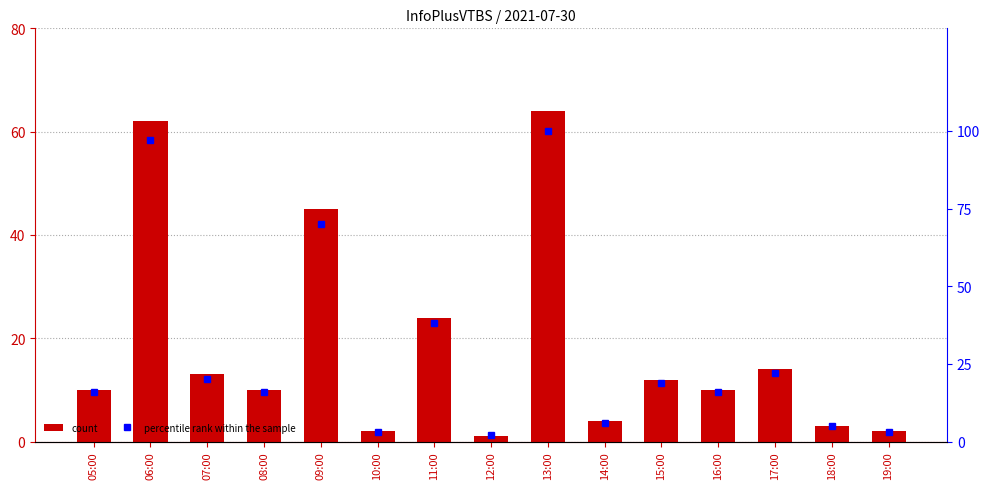

Between 05:00 and 11:00, which is larger?

11:00